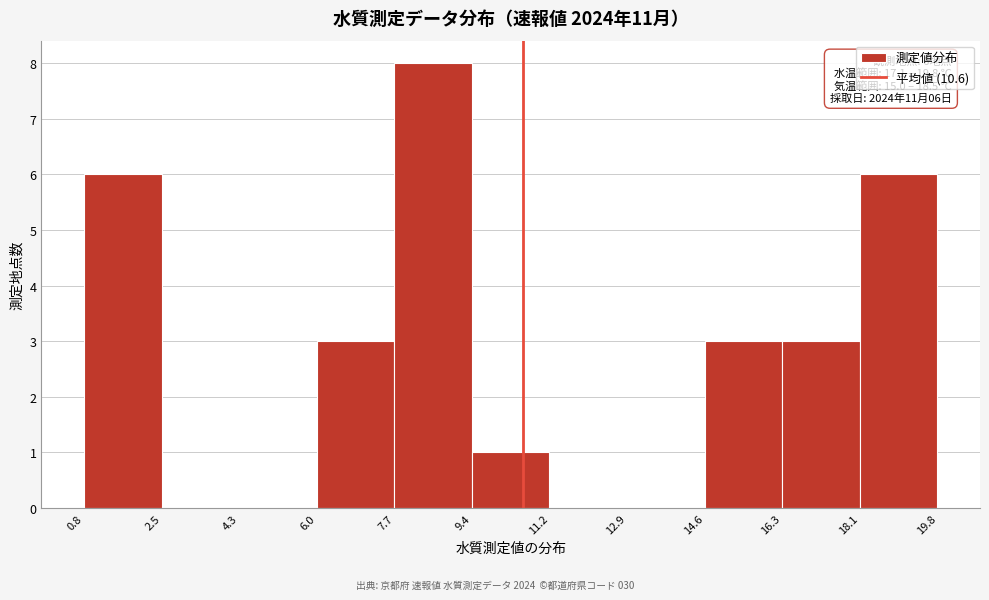

Which range on the x-axis has the tallest bar?

7.7 to 9.4